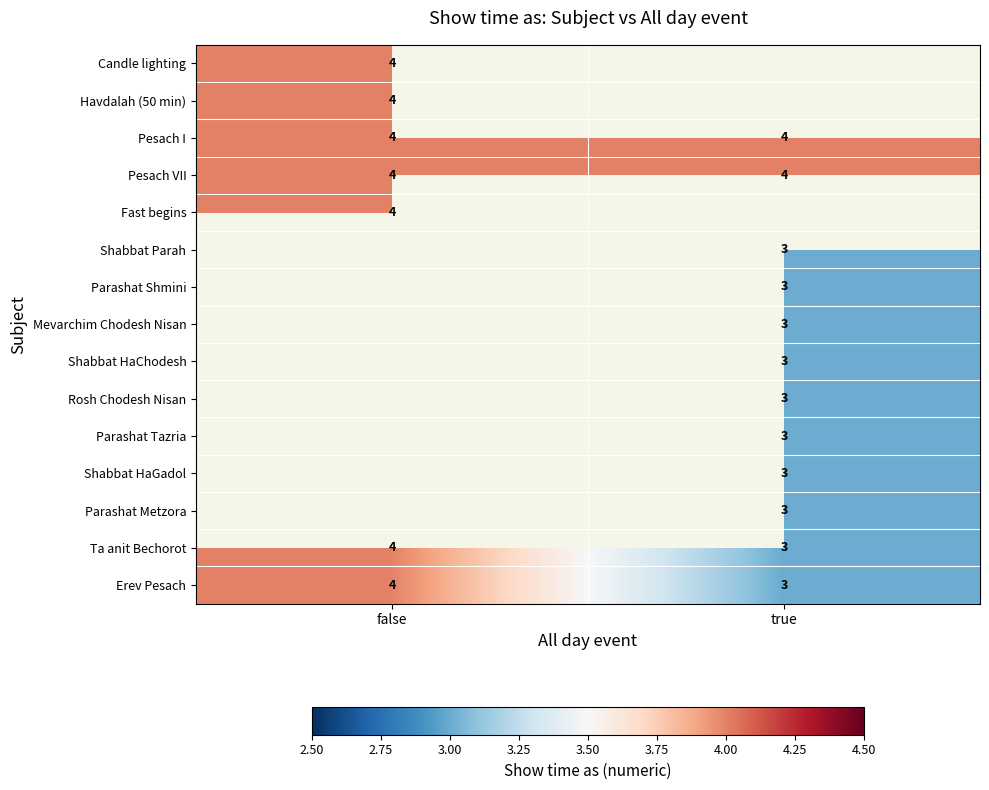

Is it true that Ta anit Bechorot equals 3 at true?

True